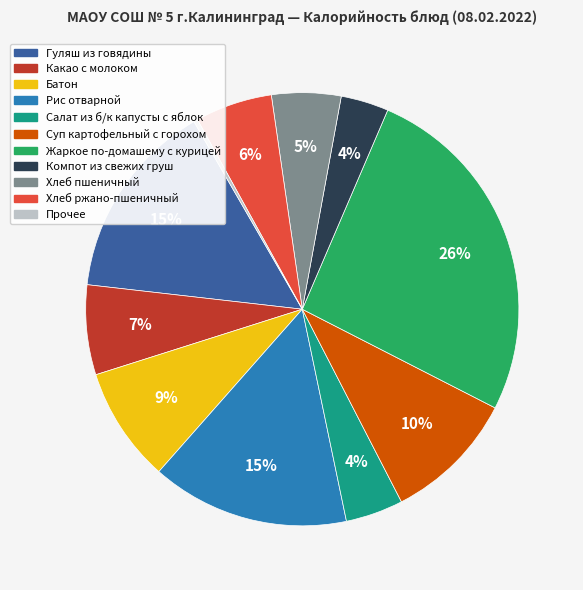

To the nearest percent, what is the average slice percentage?

9%